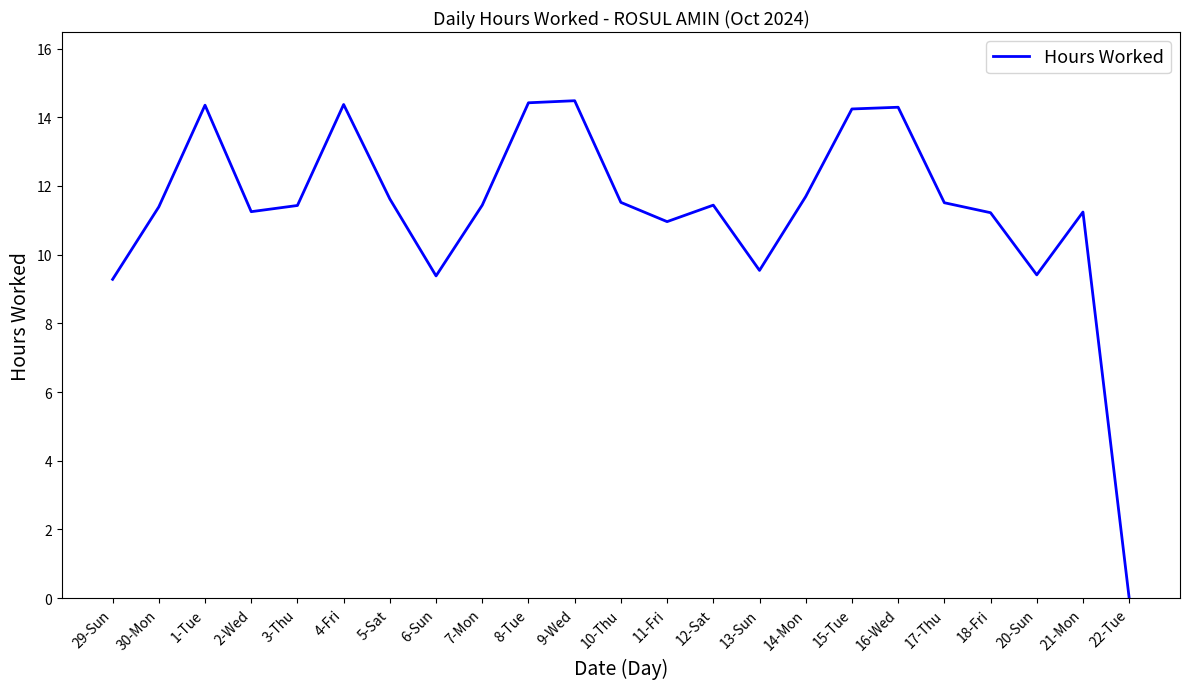

Between 15-Tue and 18-Fri, which is larger?

15-Tue